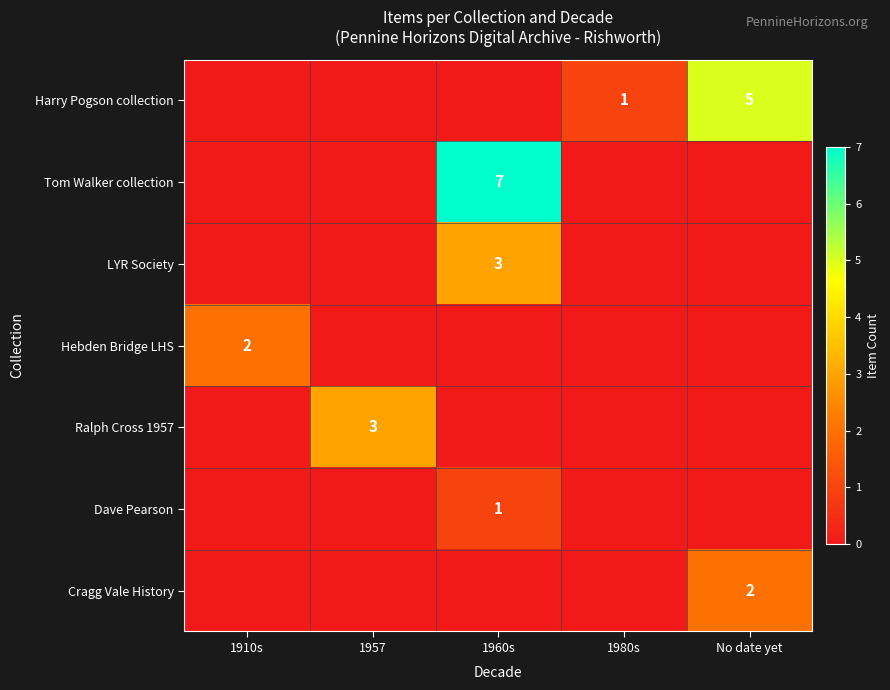

Is it true that Dave Pearson equals 0 at 1957?

True